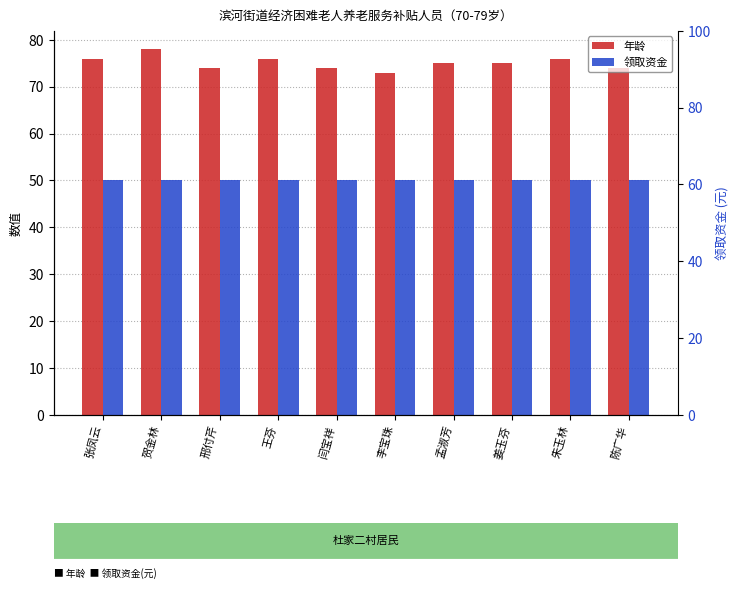

What is the sum of all 领取资金 values?

500